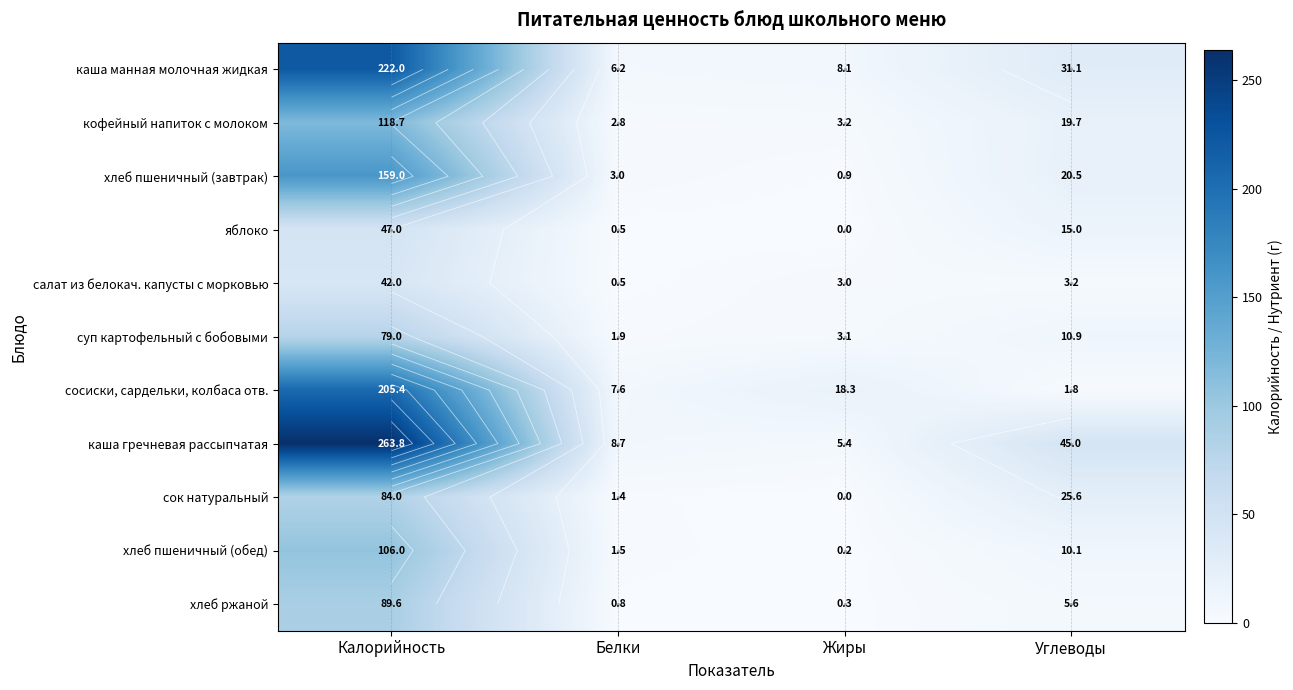

What is the difference between the maximum and minimum values in the суп картофельный с бобовыми series?

77.2